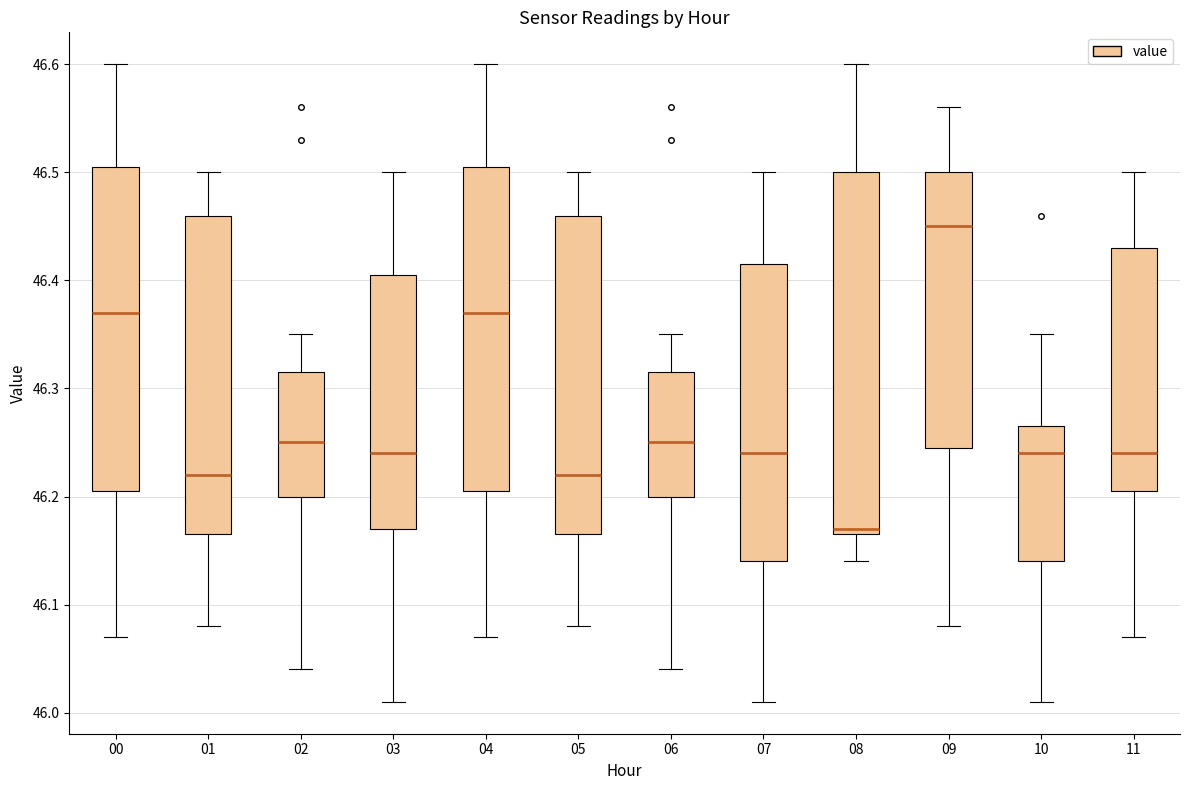

Which box is the tallest, from its lower edge to its upper edge?

08